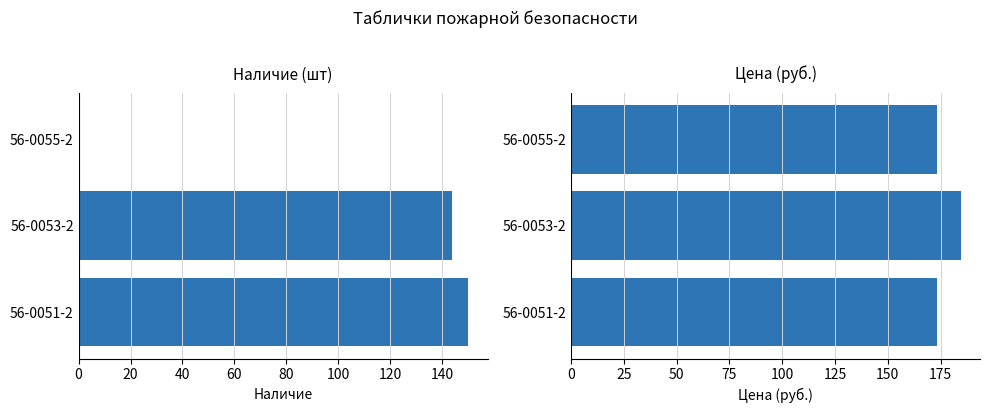

What are all the series names shown in the legend?

Наличие, Цена